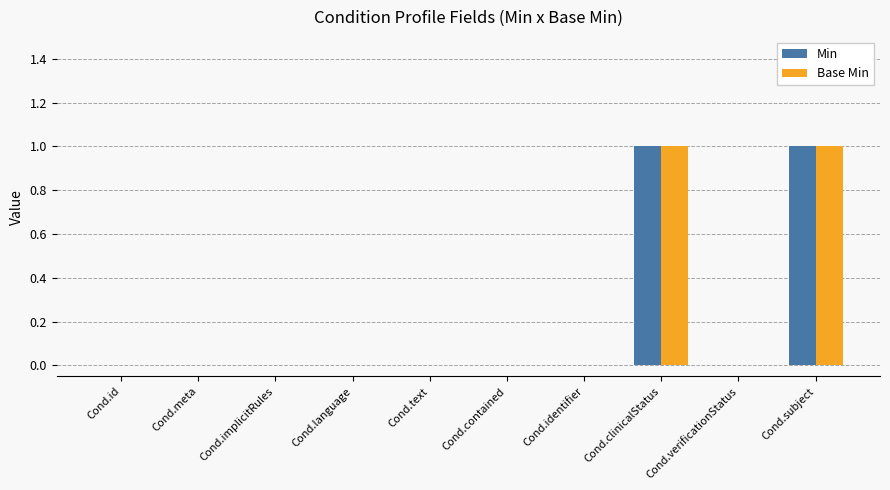

Reading left to right, list all the values displayed in this chart.

Min: Cond.id=0	Cond.meta=0	Cond.implicitRules=0	Cond.language=0	Cond.text=0	Cond.contained=0	Cond.identifier=0	Cond.clinicalStatus=1	Cond.verificationStatus=0	Cond.subject=1
Base Min: Cond.id=0	Cond.meta=0	Cond.implicitRules=0	Cond.language=0	Cond.text=0	Cond.contained=0	Cond.identifier=0	Cond.clinicalStatus=1	Cond.verificationStatus=0	Cond.subject=1